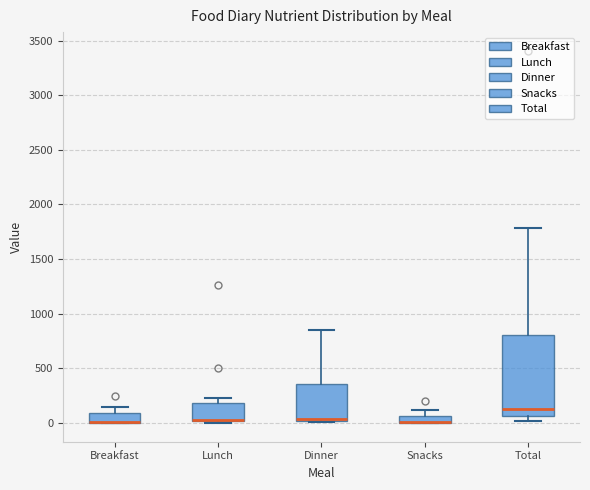

Comparing the boxes themselves (not the whiskers), which one is the tallest?

Total